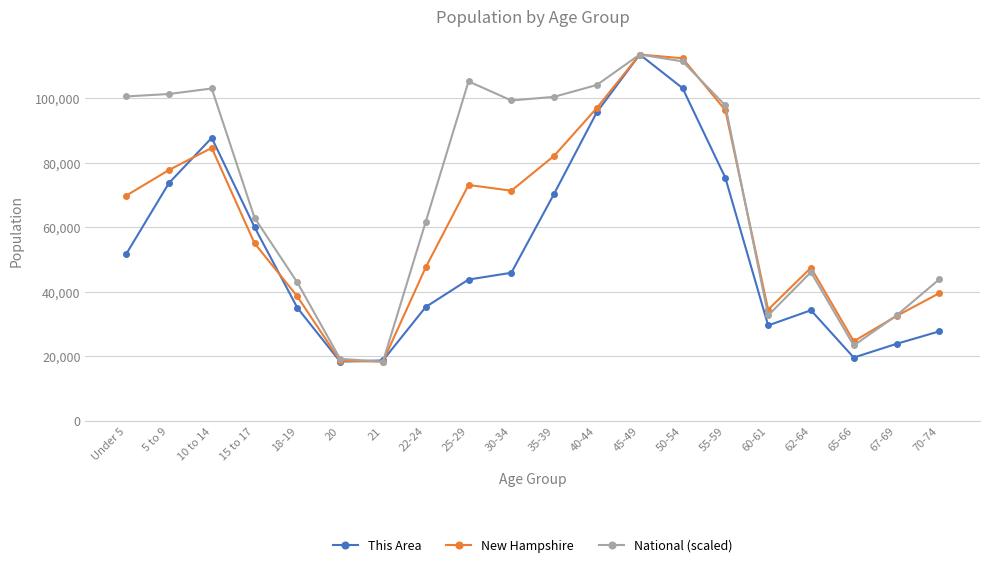

What are all the series names shown in the legend?

This Area, New Hampshire, National (scaled)